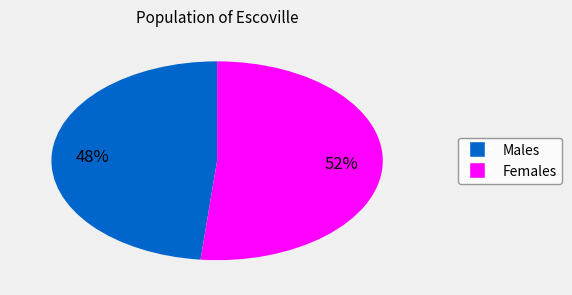

How many slices are in this pie chart?

2